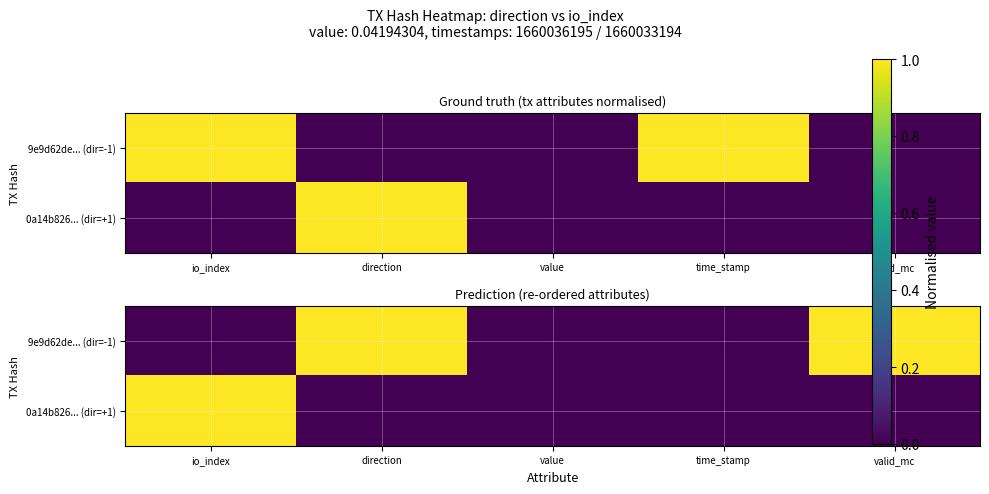

What is the difference between the maximum and minimum values in the 9e9d62de... (dir=-1) series?

1